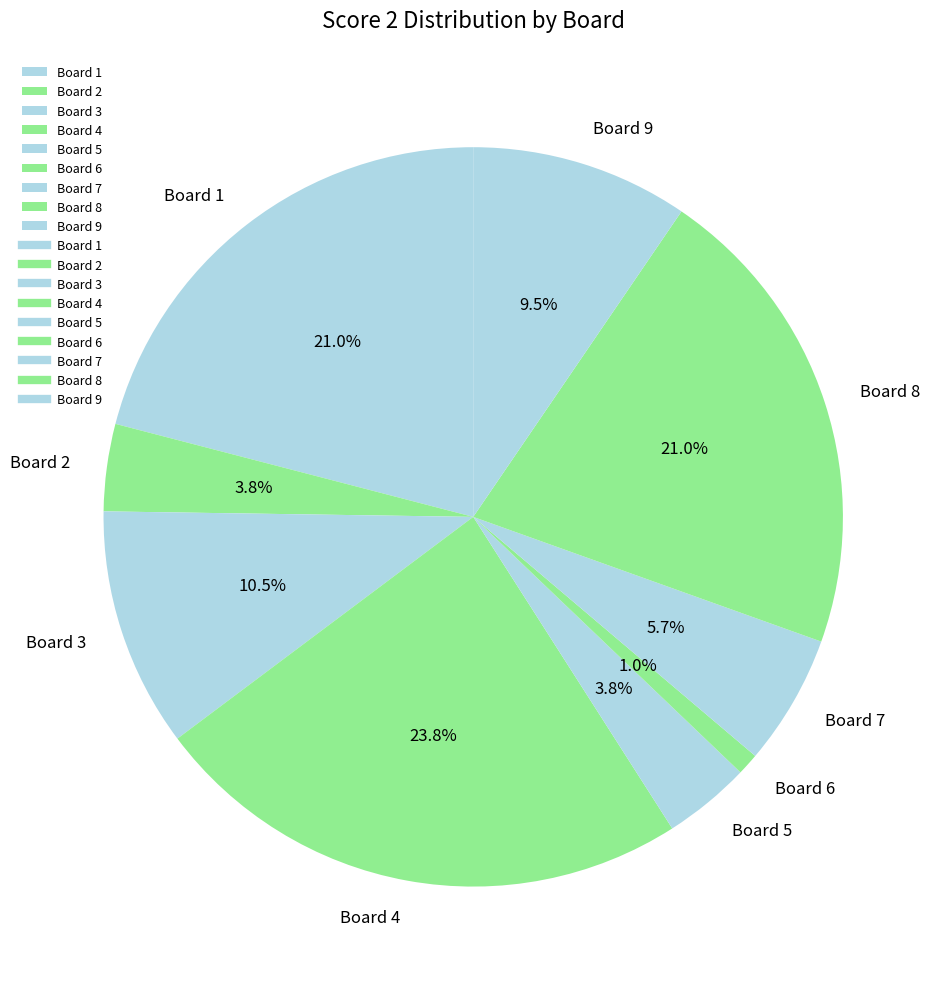

Which has a higher value, Board 9 or Board 3?

Board 3